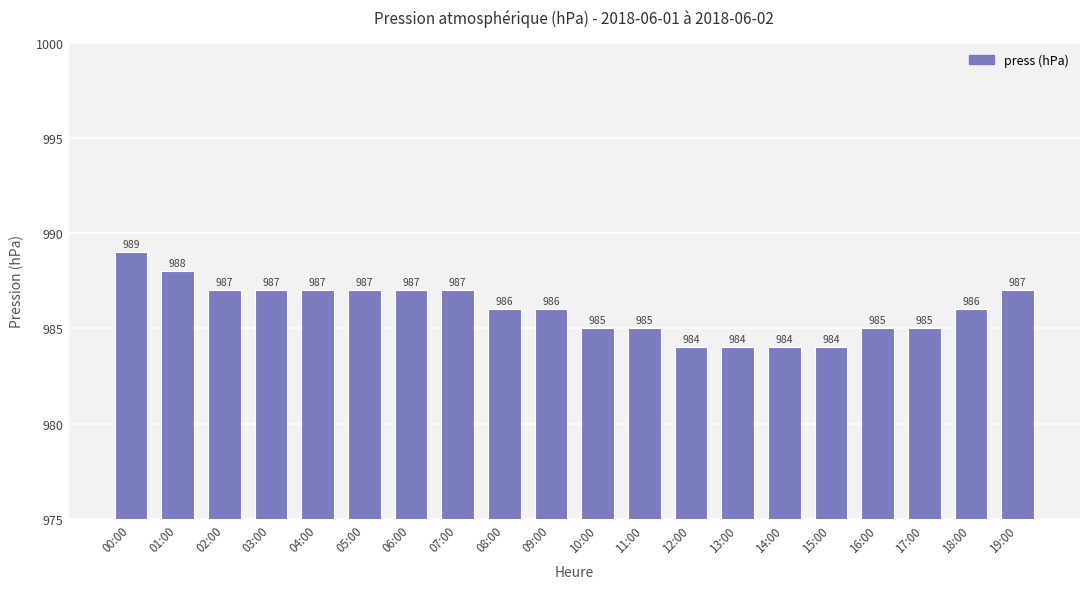

Reading left to right, transcribe all the data shown in this chart.

00:00=989	01:00=988	02:00=987	03:00=987	04:00=987	05:00=987	06:00=987	07:00=987	08:00=986	09:00=986	10:00=985	11:00=985	12:00=984	13:00=984	14:00=984	15:00=984	16:00=985	17:00=985	18:00=986	19:00=987